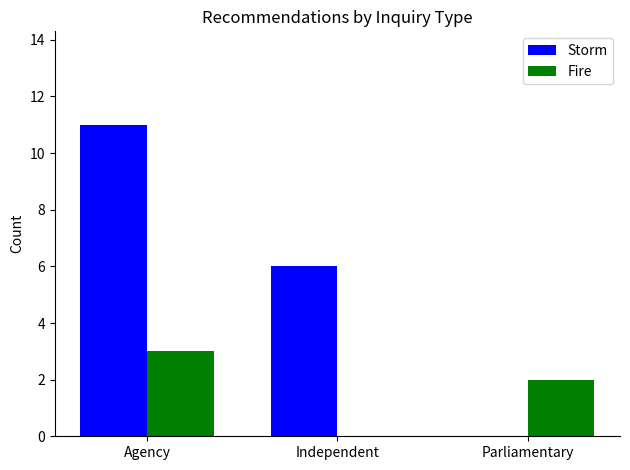

Which category has the highest value across all series?

Agency